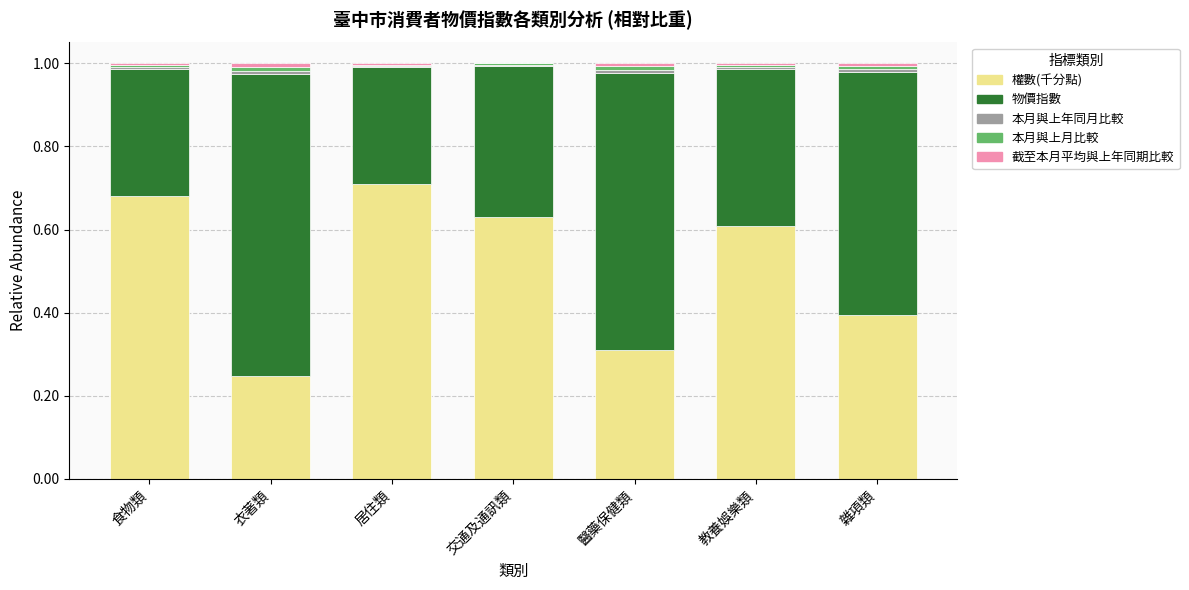

At which label does 權數(千分點) reach its peak?

居住類